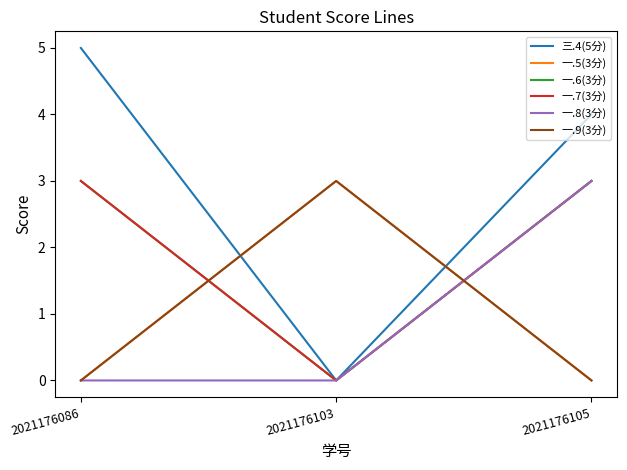

At how many categories does at least one series exceed 0?

3